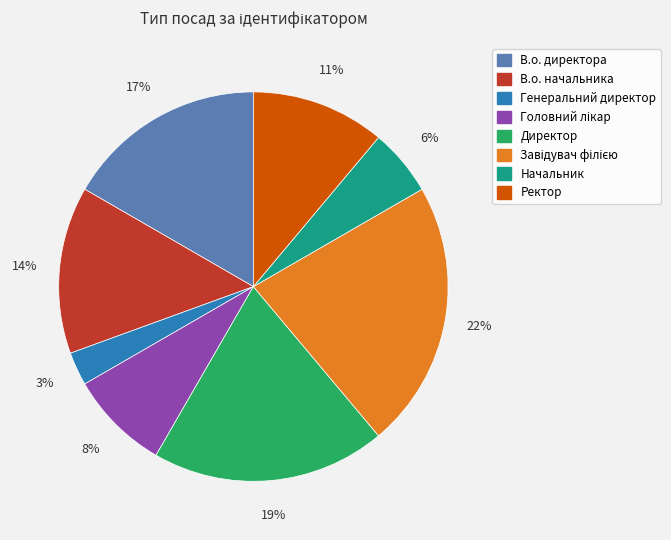

Count the number of slices in the pie.

8